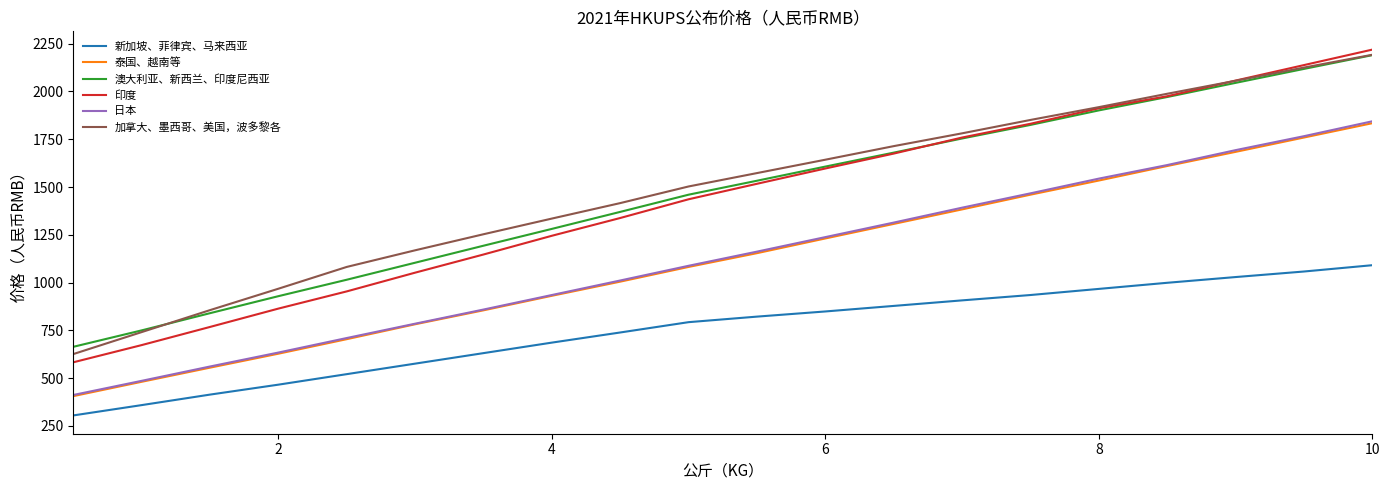

Which series has the largest range (max minus min)?

印度